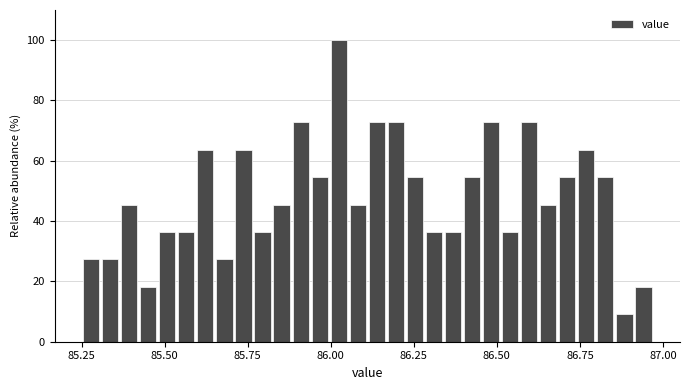

Around what value on the x-axis is the tallest bar? Give the approximate position of its centre, as read against the axis.

86.00